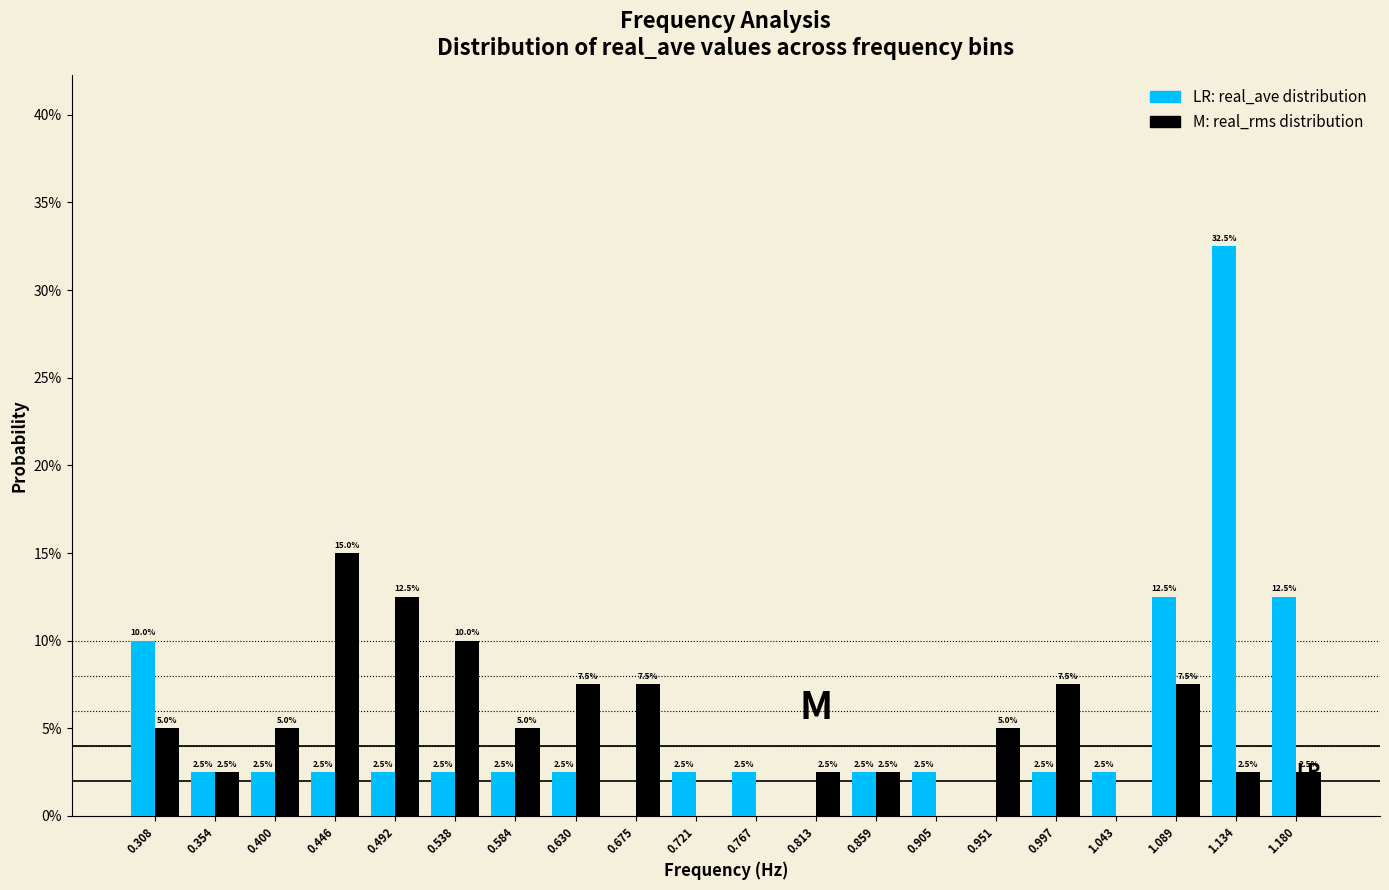

Are the bars grouped side by side (vs. stacked)?

Yes